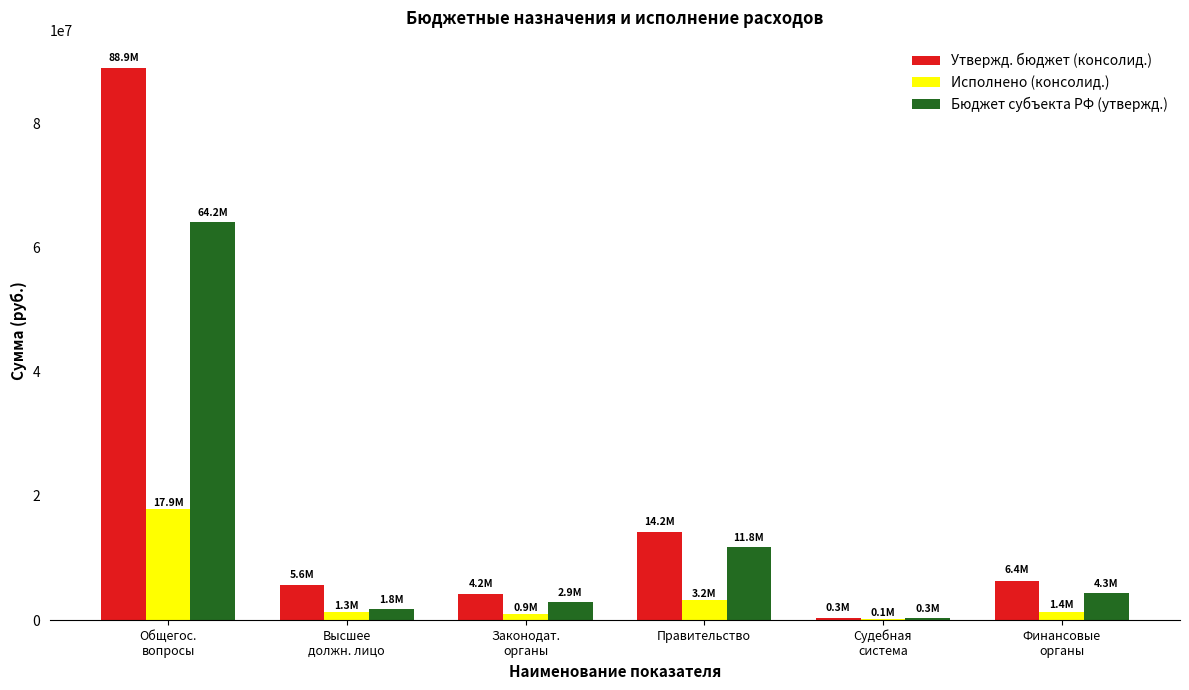

Which category has the highest value in the Бюджет субъекта РФ (утвержд.) series?

Общегос.
вопросы